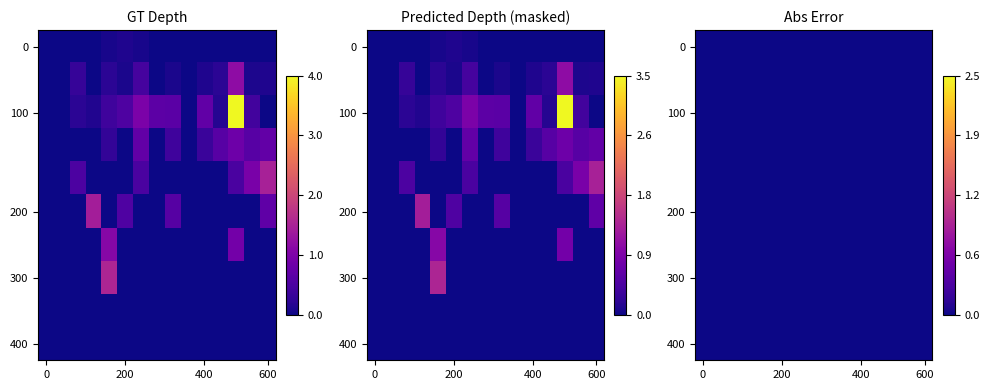

How many values in 2．0～3．0 are above zero?

4